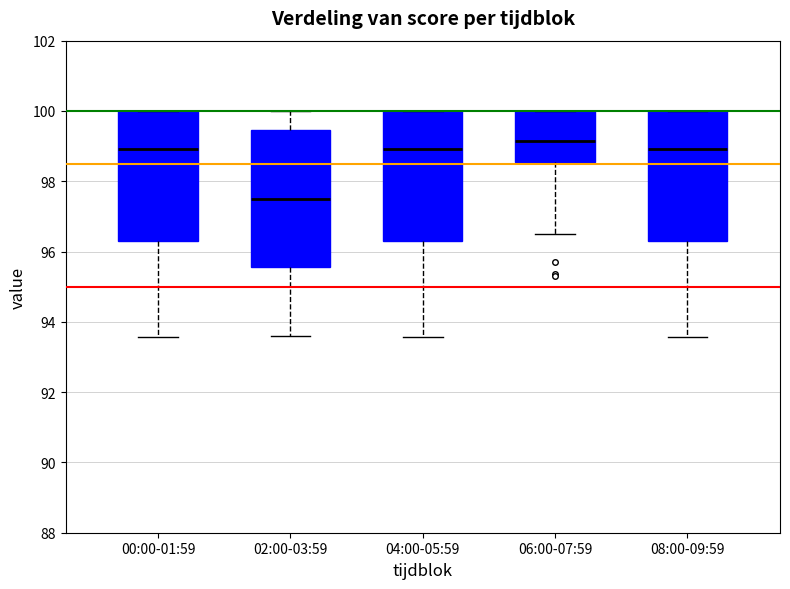

Which box's median line is the lowest?

02:00-03:59